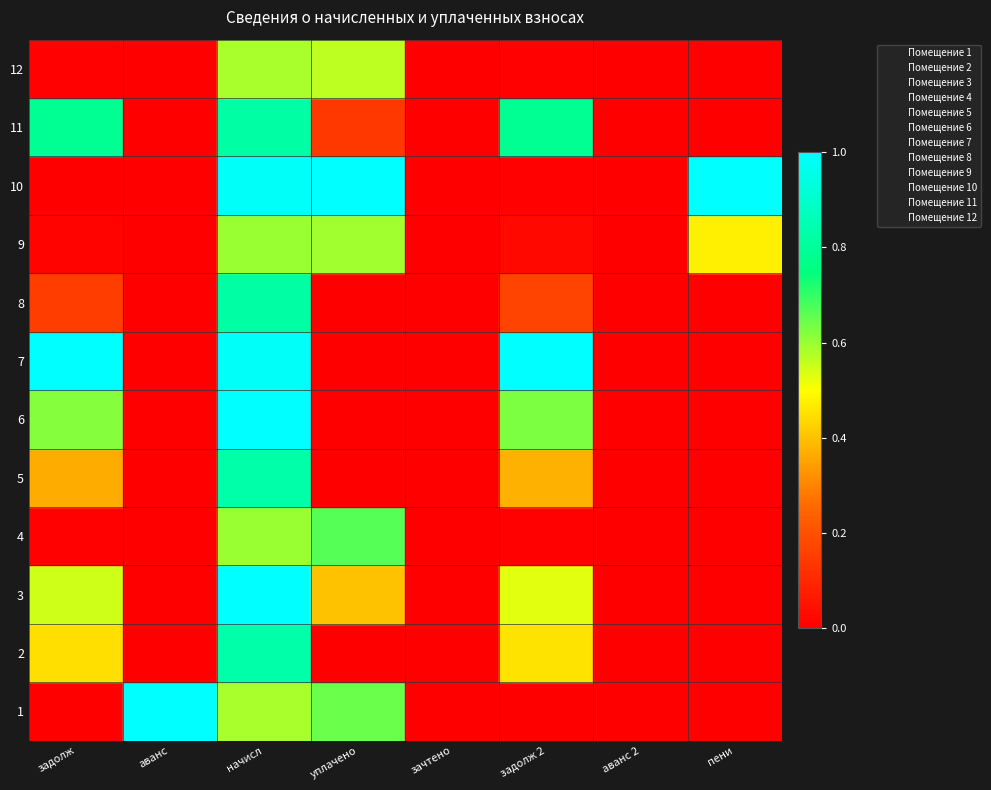

The value of Помещение 7 at начисл is 11.5. True or false?

False